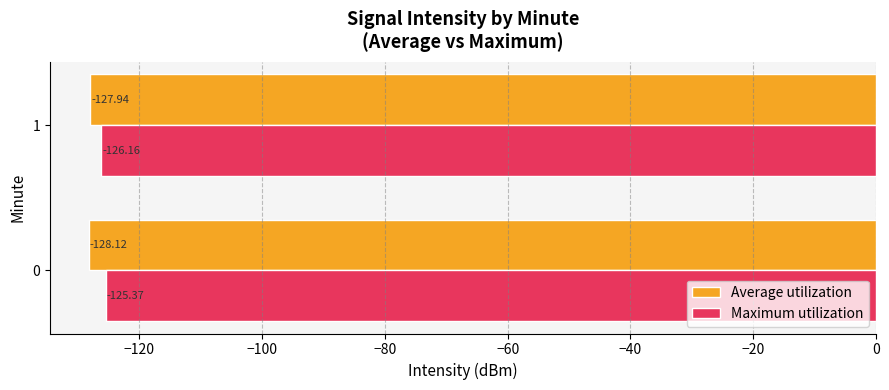

What is the average value of the Average utilization series?

-128.0